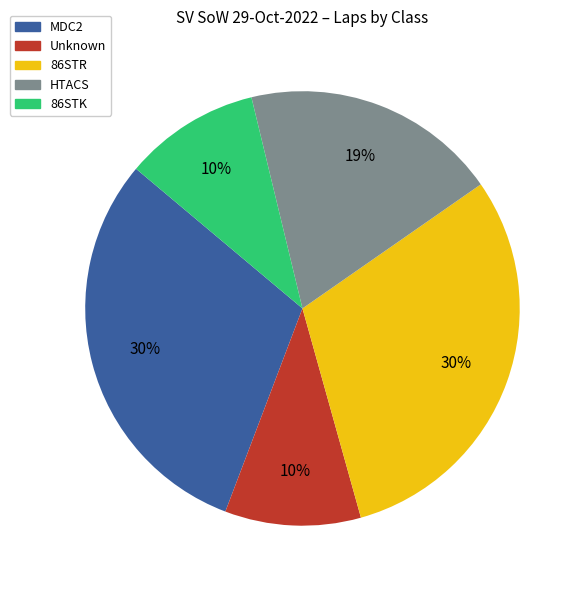

Is it true that 86STK is 10% of the pie?

True